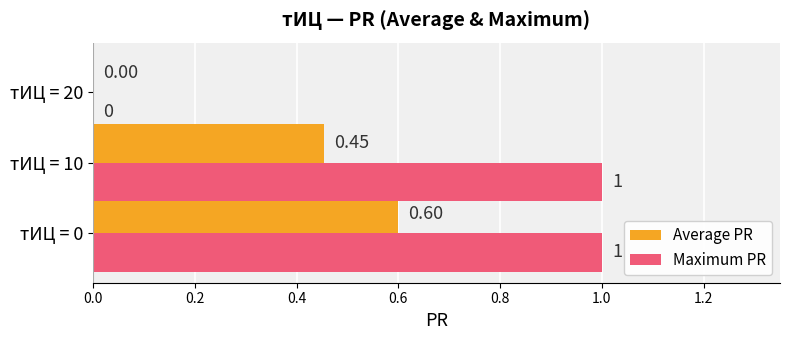

At which label is Maximum PR closest to 0?

тИЦ = 20